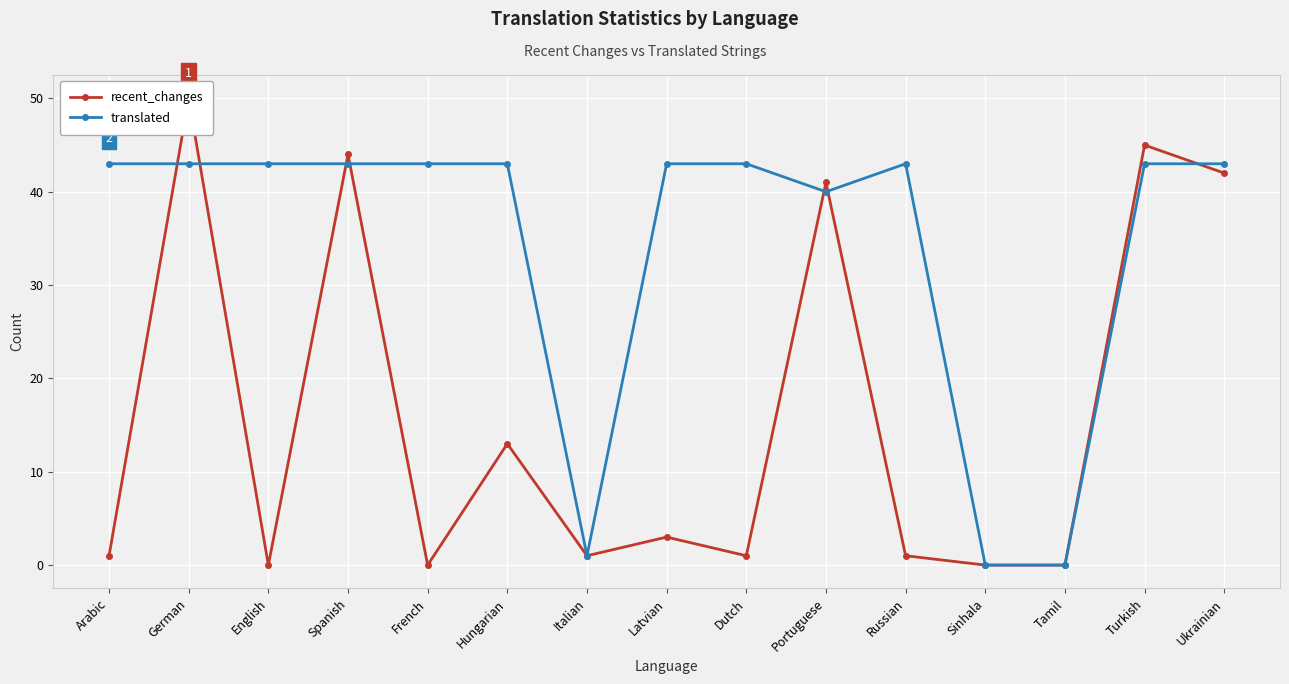

Where do recent_changes and translated first cross each other?

Arabic and German